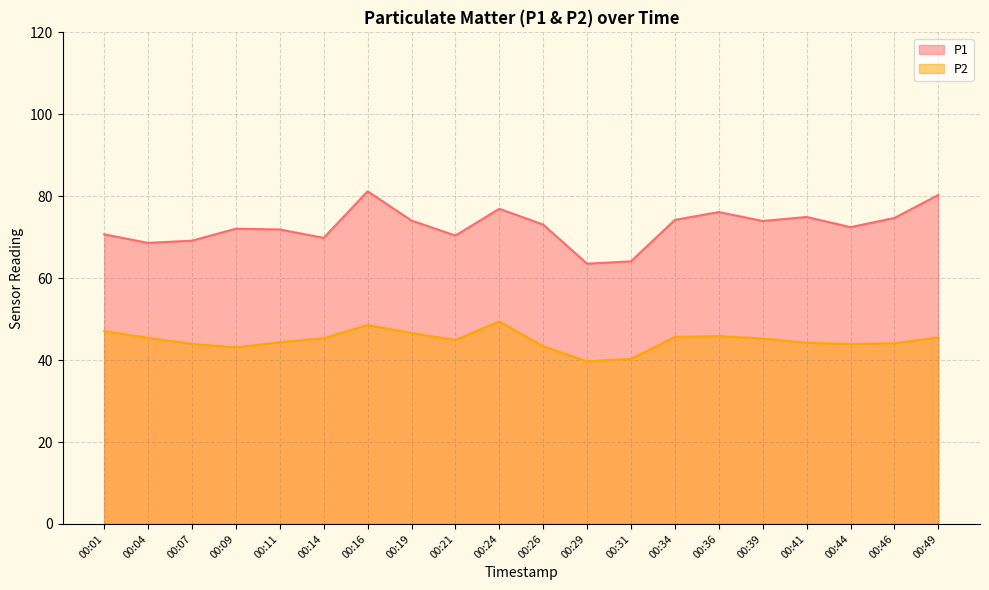

At which label does P2 reach its peak?

00:24